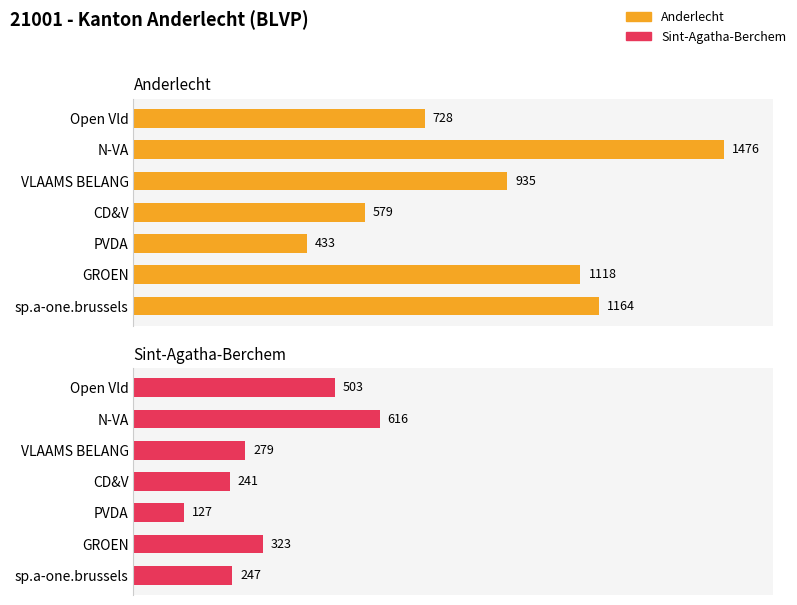

Rank the series at GROEN from lowest to highest value.

Sint-Agatha-Berchem, Anderlecht